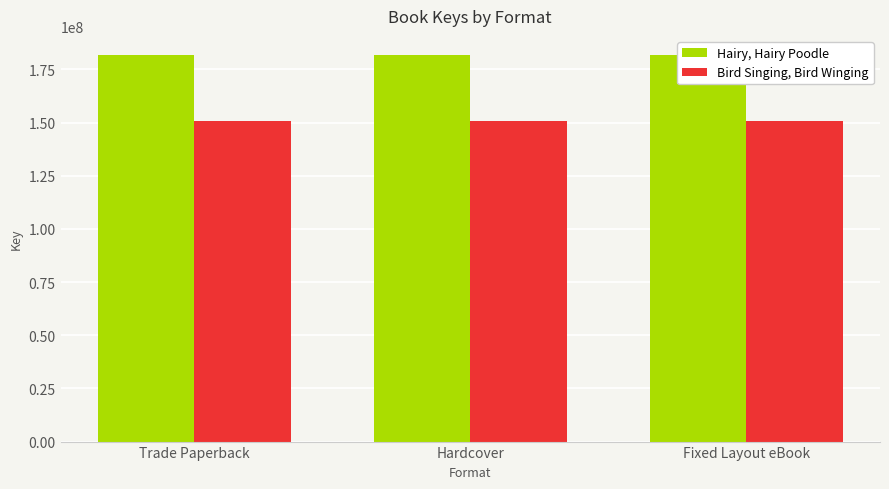

List the series in order of their overall mean, lowest first.

Bird Singing, Bird Winging, Hairy, Hairy Poodle